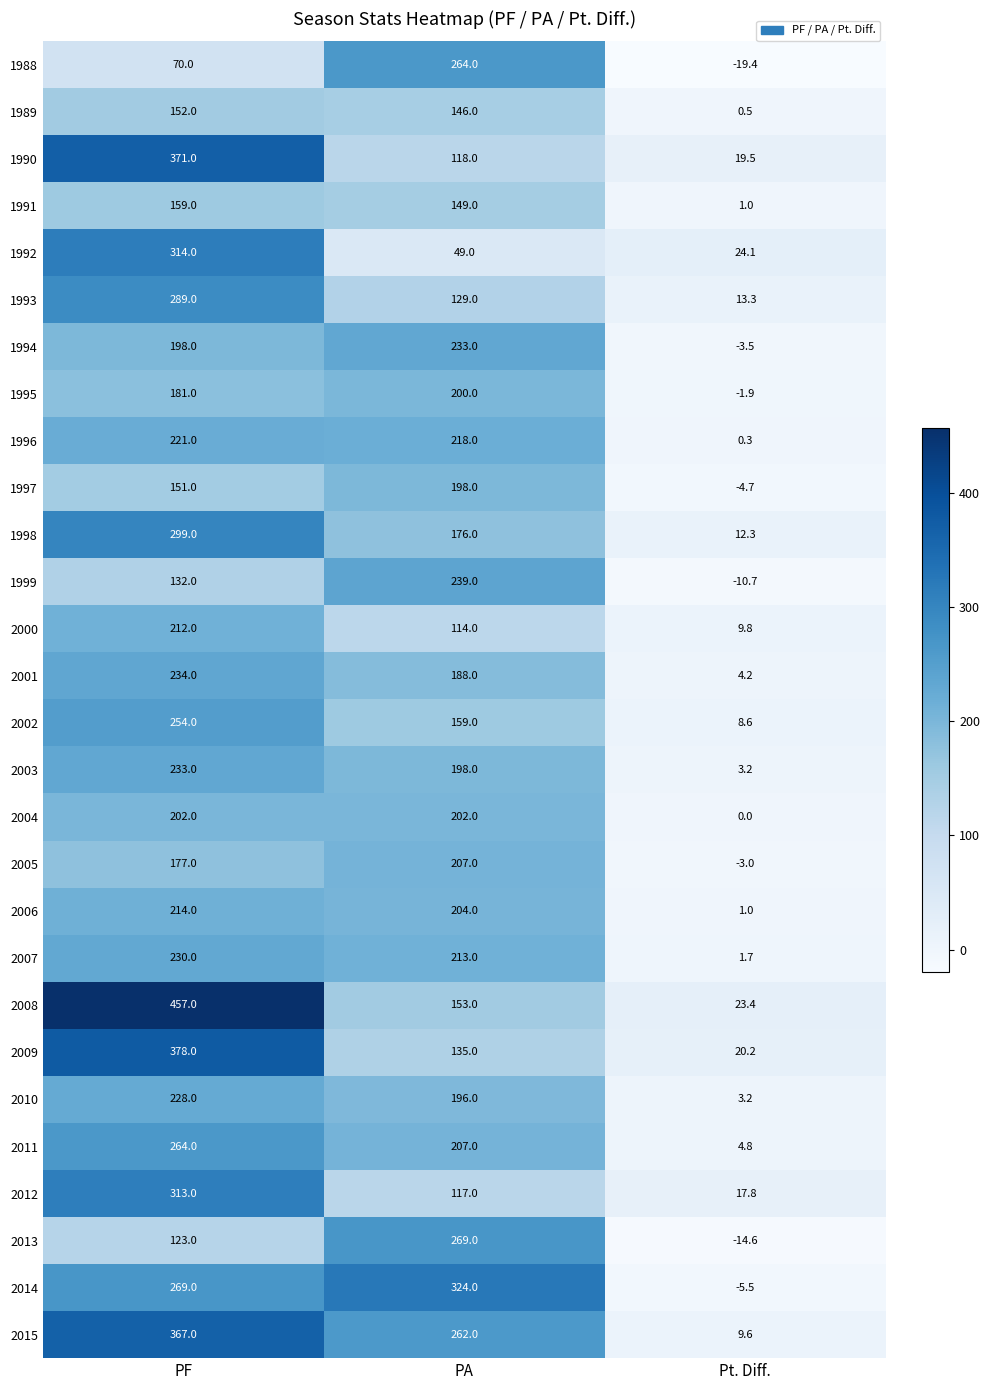

The value of 2005 at Pt. Diff. is -3.9. True or false?

False